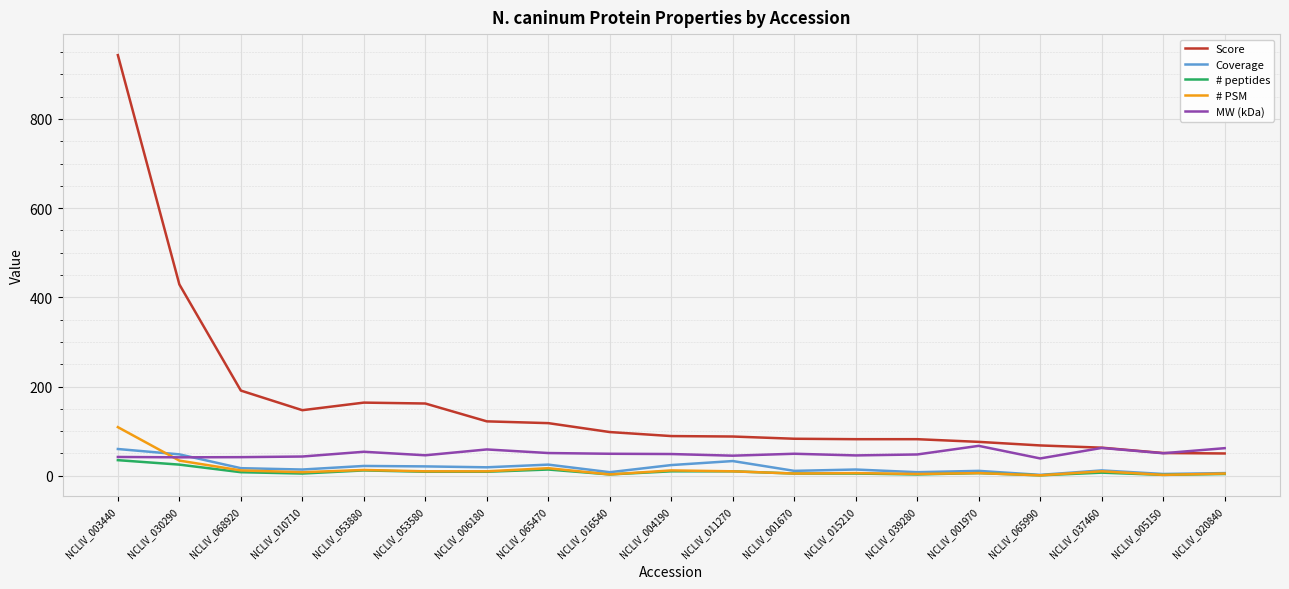

Between NCLIV_068920 and NCLIV_065990, which series saw the biggest shift?

Score